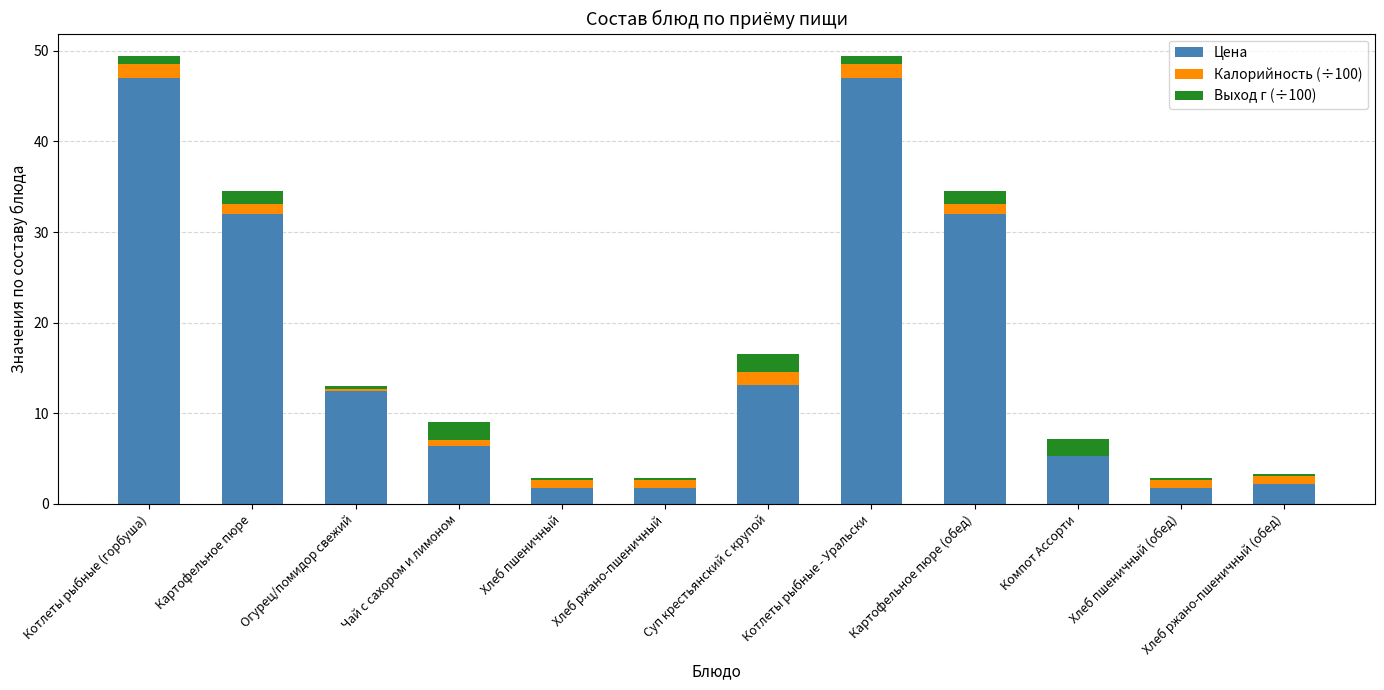

What is the total value across all series at Компот Ассорти?

7.1